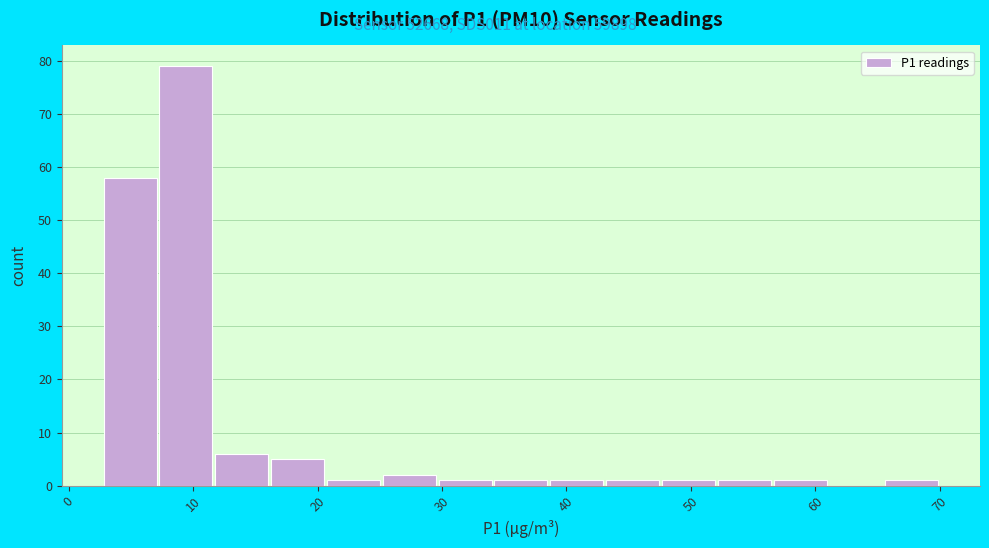

Which range on the x-axis has the tallest bar?

7 to 12